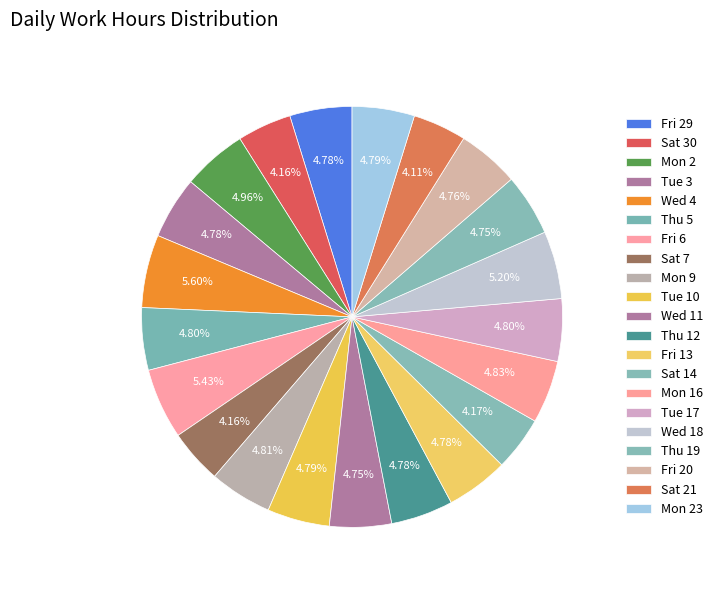

How many segments does this pie chart have?

21